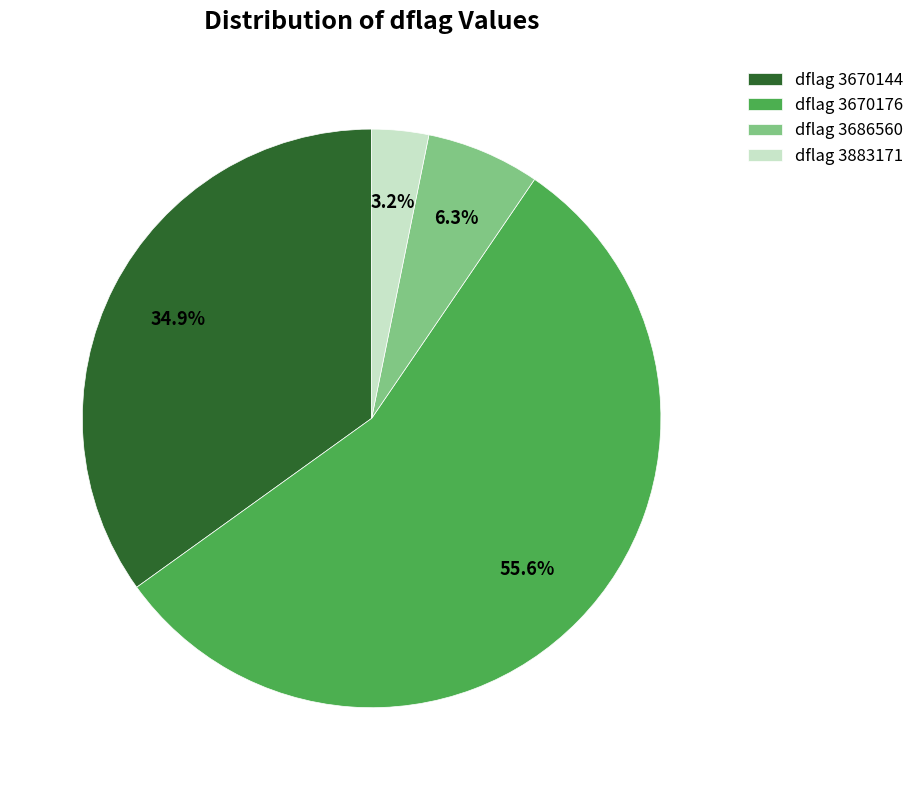

Which slice is the largest?

dflag 3670176